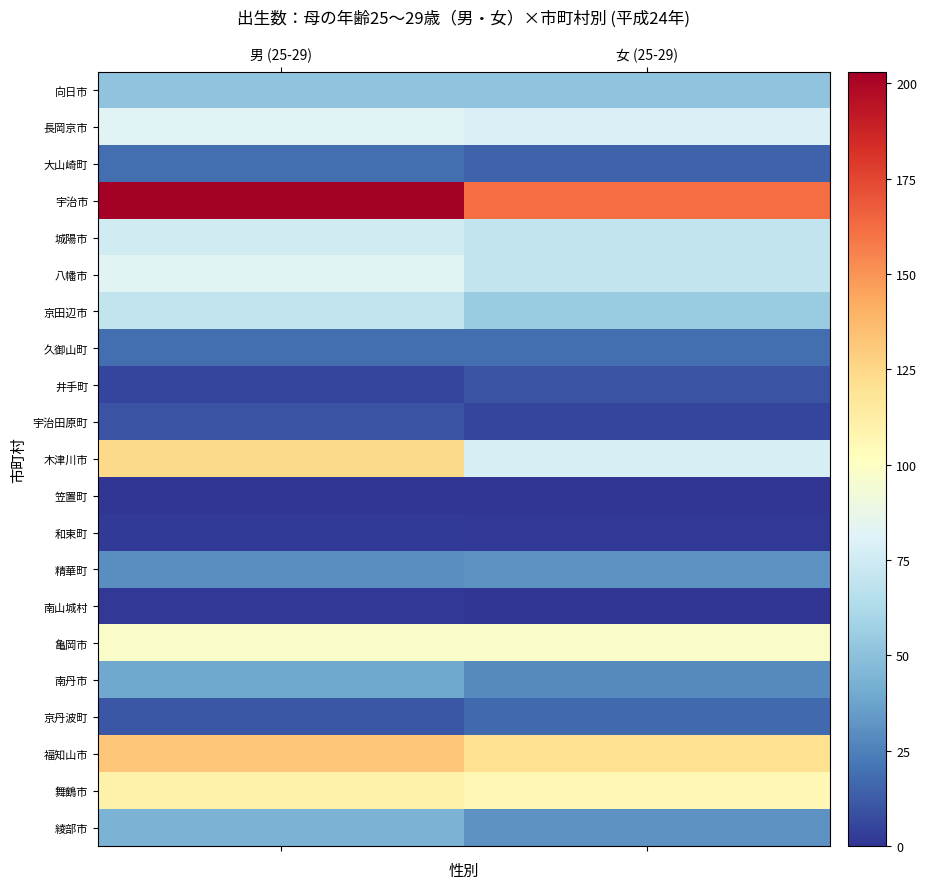

Which category has the highest value in the 福知山市 series?

男 (25-29)